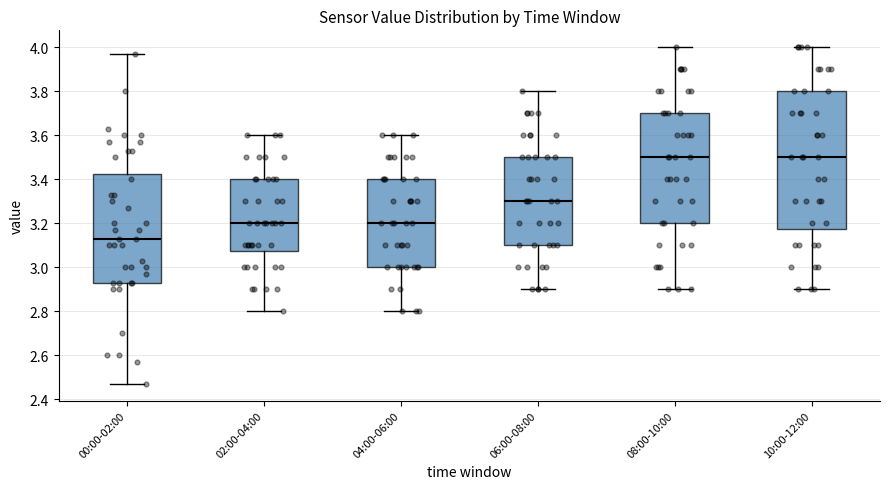

Which box has the lowest median line?

00:00-02:00